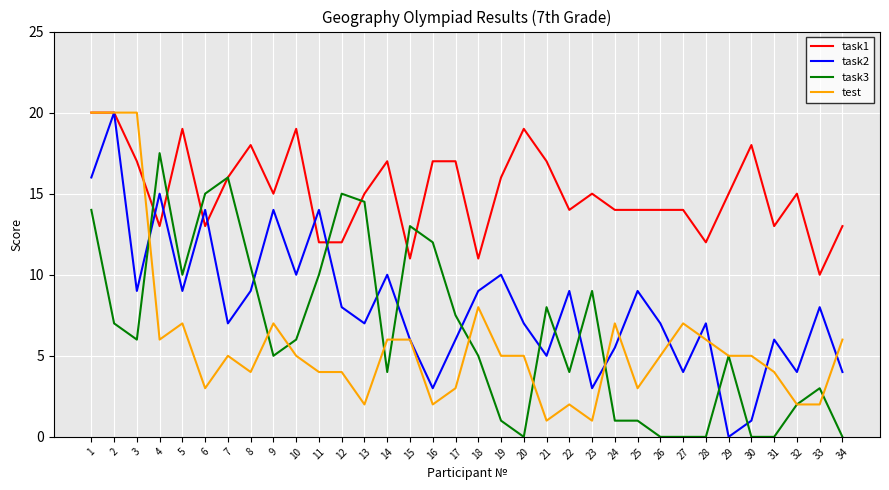

Reading left to right, transcribe all the data shown in this chart.

task1: 20.0	20.0	17.0	13.0	19.0	13.0	16.0	18.0	15.0	19.0	12.0	12.0	15.0	17.0	11.0	17.0	17.0	11.0	16.0	19.0	17.0	14.0	15.0	14.0	14.0	14.0	14.0	12.0	15.0	18.0	13.0	15.0	10.0	13.0
task2: 16.0	20.0	9.0	15.0	9.0	14.0	7.0	9.0	14.0	10.0	14.0	8.0	7.0	10.0	6.0	3.0	6.0	9.0	10.0	7.0	5.0	9.0	3.0	5.5	9.0	7.0	4.0	7.0	0.0	1.0	6.0	4.0	8.0	4.0
task3: 14.0	7.0	6.0	17.5	10.0	15.0	16.0	10.5	5.0	6.0	10.0	15.0	14.5	4.0	13.0	12.0	7.5	5.0	1.0	0.0	8.0	4.0	9.0	1.0	1.0	0.0	0.0	0.0	5.0	0.0	0.0	2.0	3.0	0.0
test: 20.0	20.0	20.0	6.0	7.0	3.0	5.0	4.0	7.0	5.0	4.0	4.0	2.0	6.0	6.0	2.0	3.0	8.0	5.0	5.0	1.0	2.0	1.0	7.0	3.0	5.0	7.0	6.0	5.0	5.0	4.0	2.0	2.0	6.0